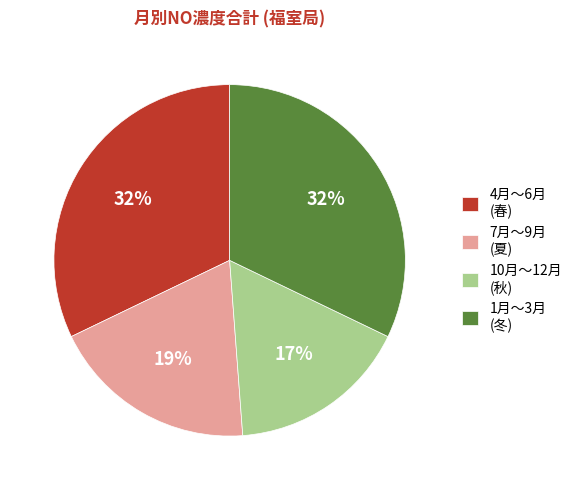

To the nearest percent, what is the average slice percentage?

25%